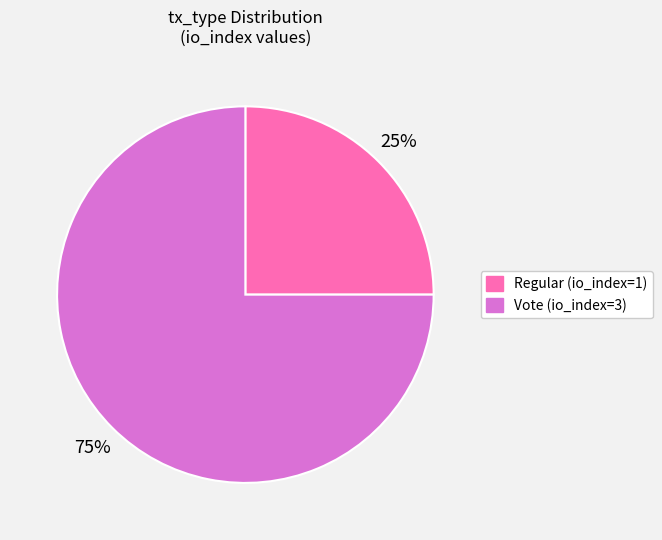

How many slices are in this pie chart?

2